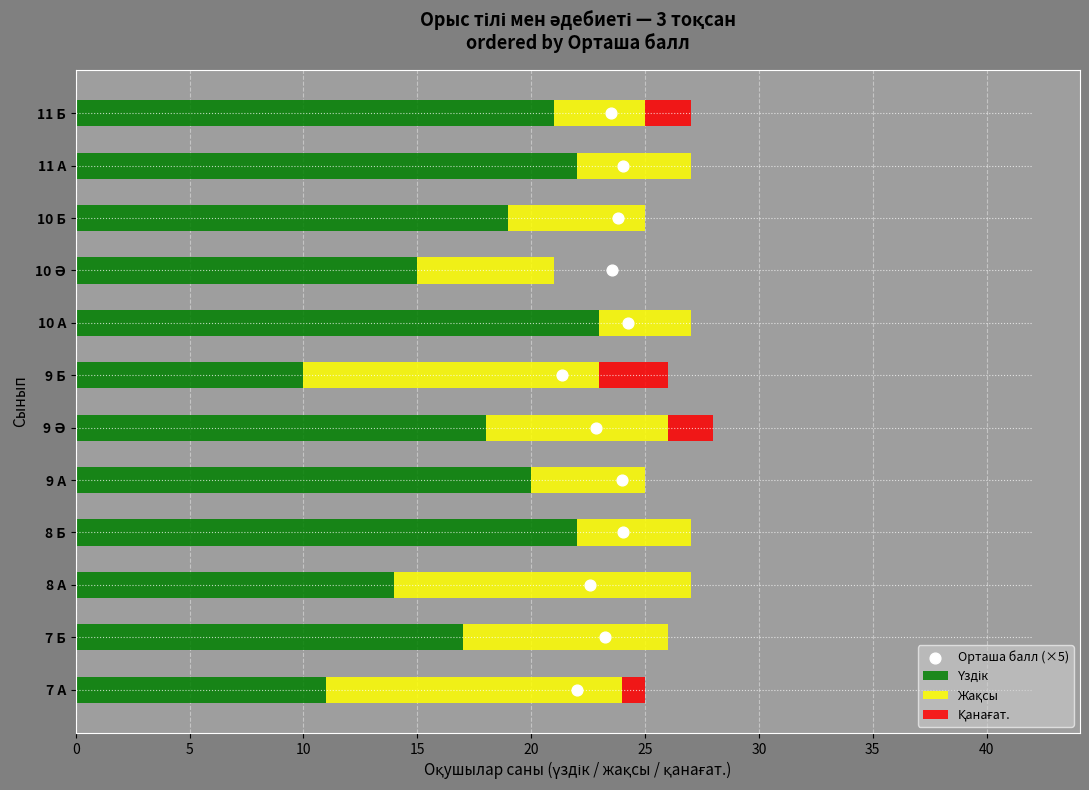

Which series contains the highest Y value?

Үздік